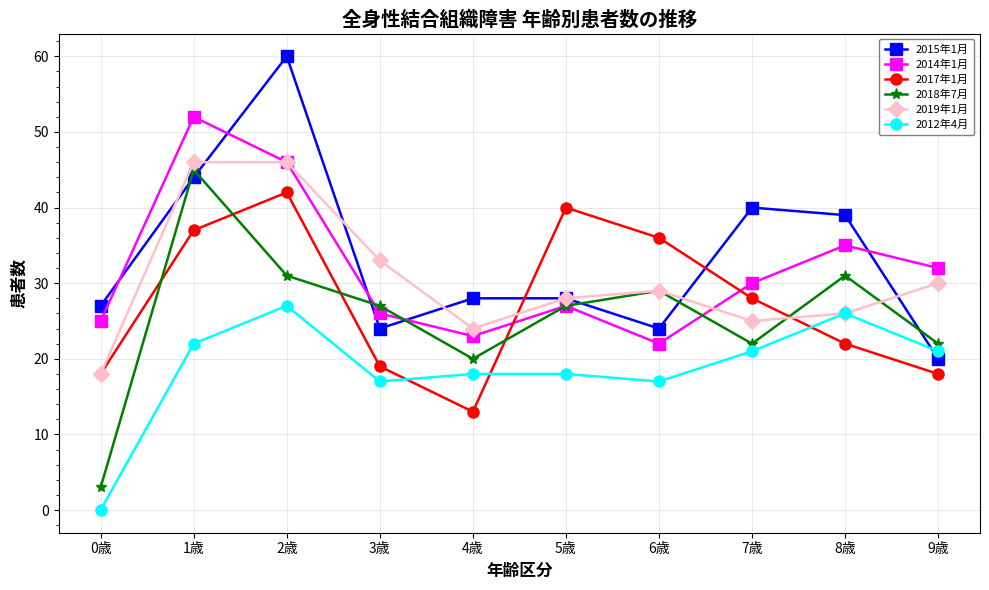

Where is 2017年1月 nearest to the value 27?

7歳